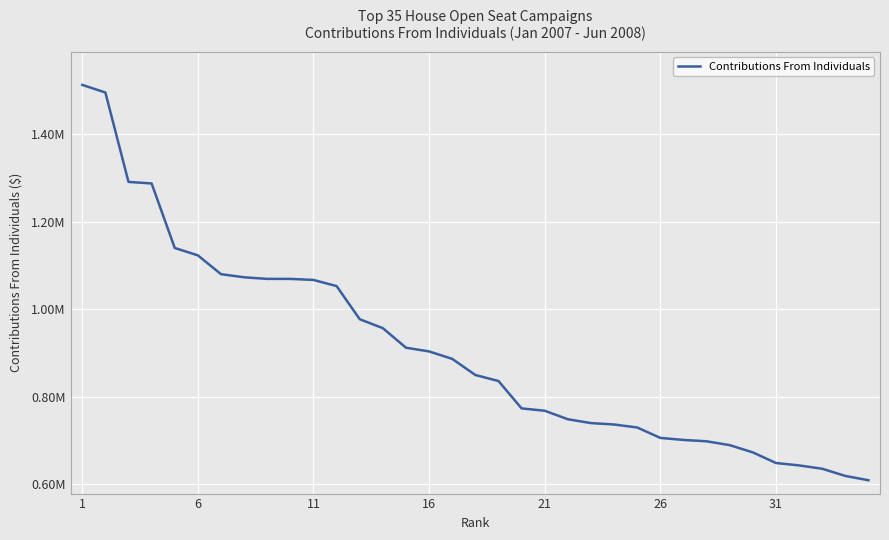

True or false: there are more than 2 points higher than both neighbors.

False